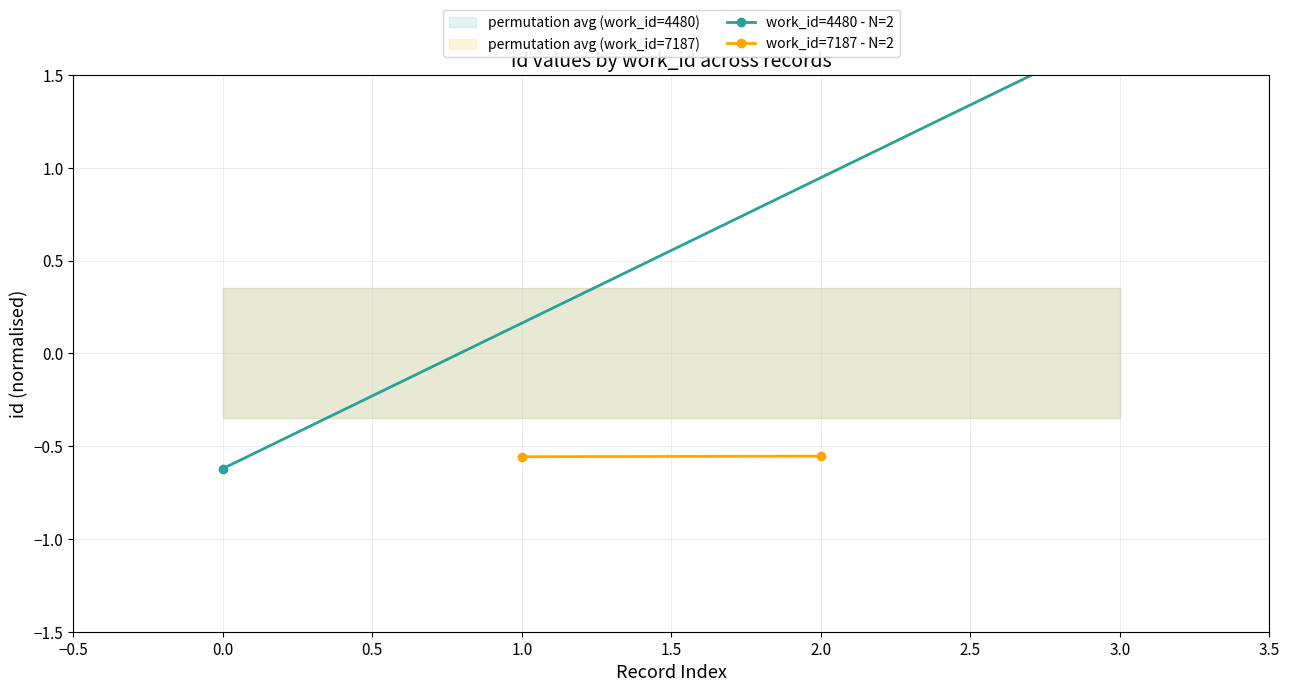

What is the highest value of the work_id=7187 - N=2 series?

-0.6